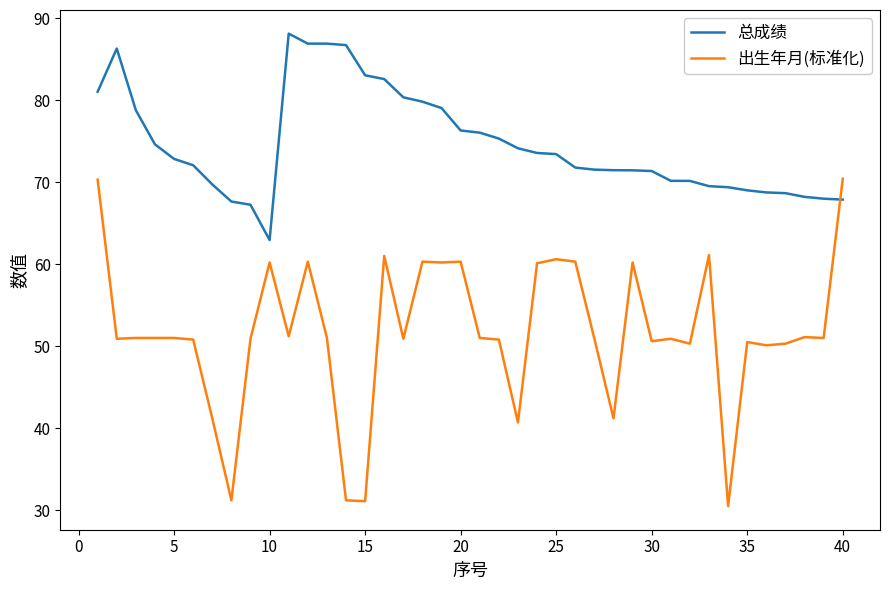

Which series has the largest range (max minus min)?

出生年月(标准化)